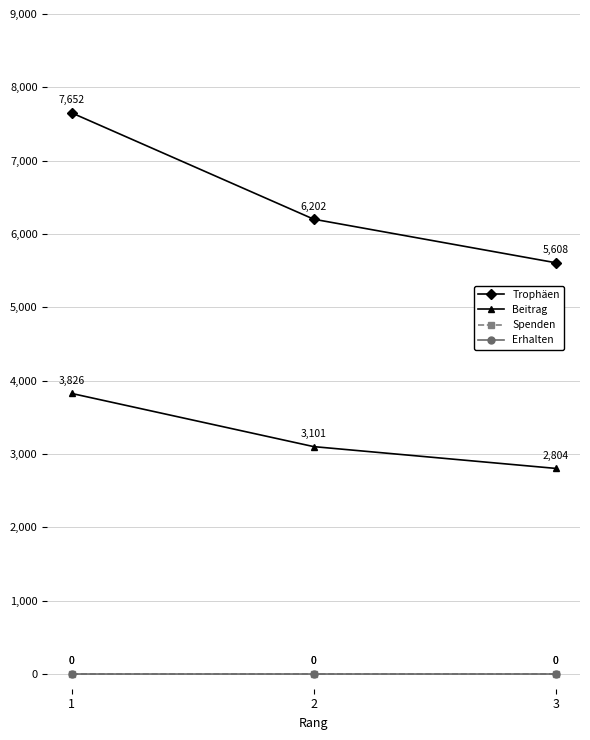

Reading left to right, transcribe all the data shown in this chart.

Trophäen: 1=7652	2=6202	3=5608
Beitrag: 1=3826	2=3101	3=2804
Spenden: 1=0	2=0	3=0
Erhalten: 1=0	2=0	3=0